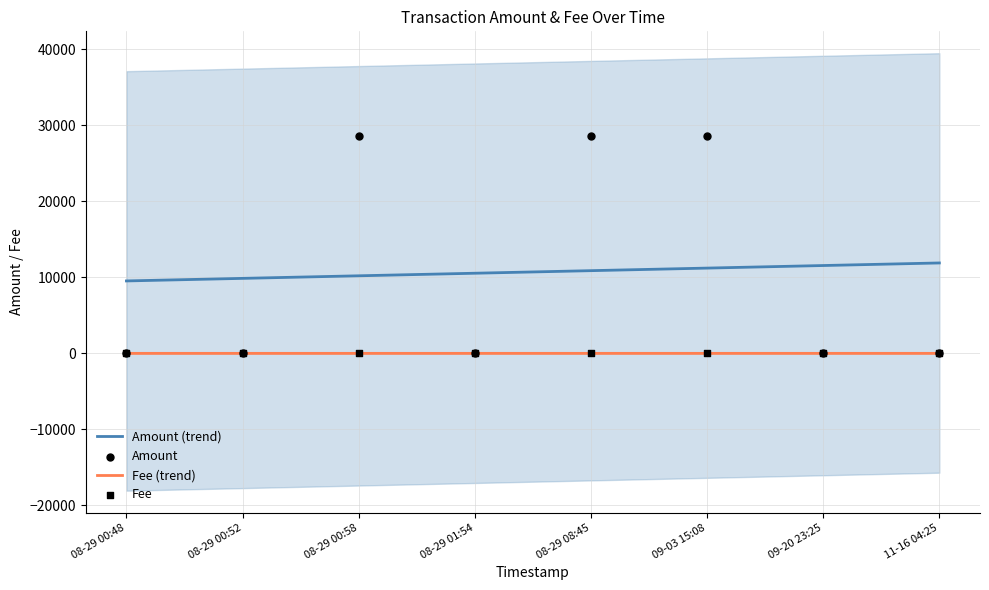

Which series has the largest total across all categories?

Amount